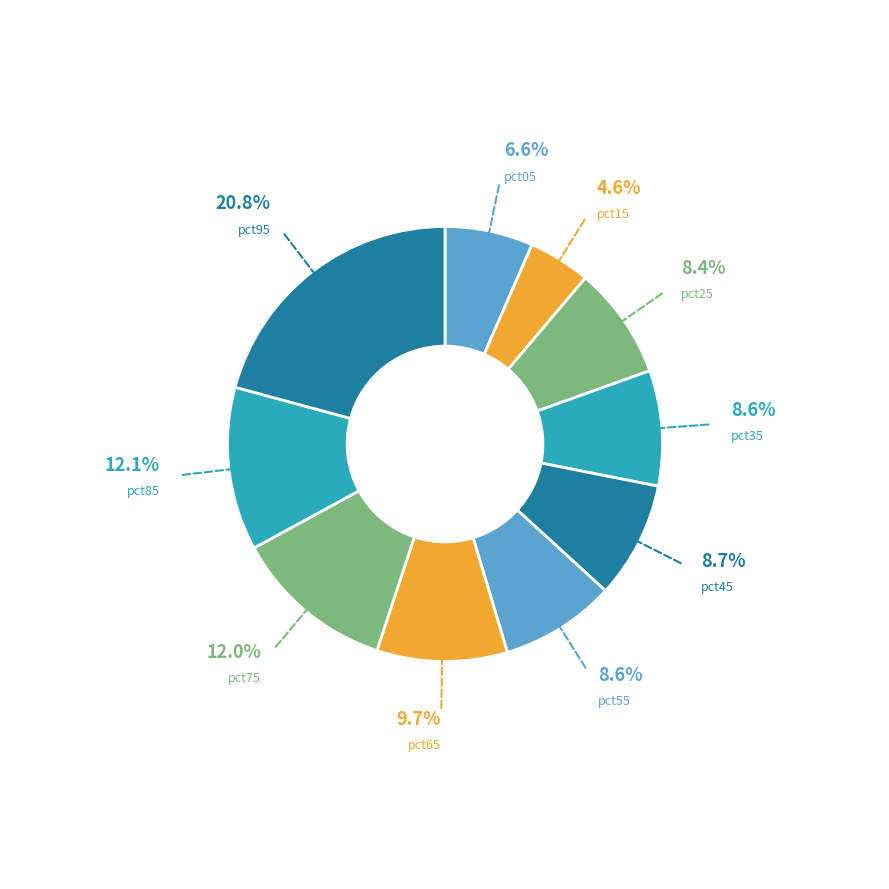

Combined, what portion of the pie is pct35 and pct45?

17.3%